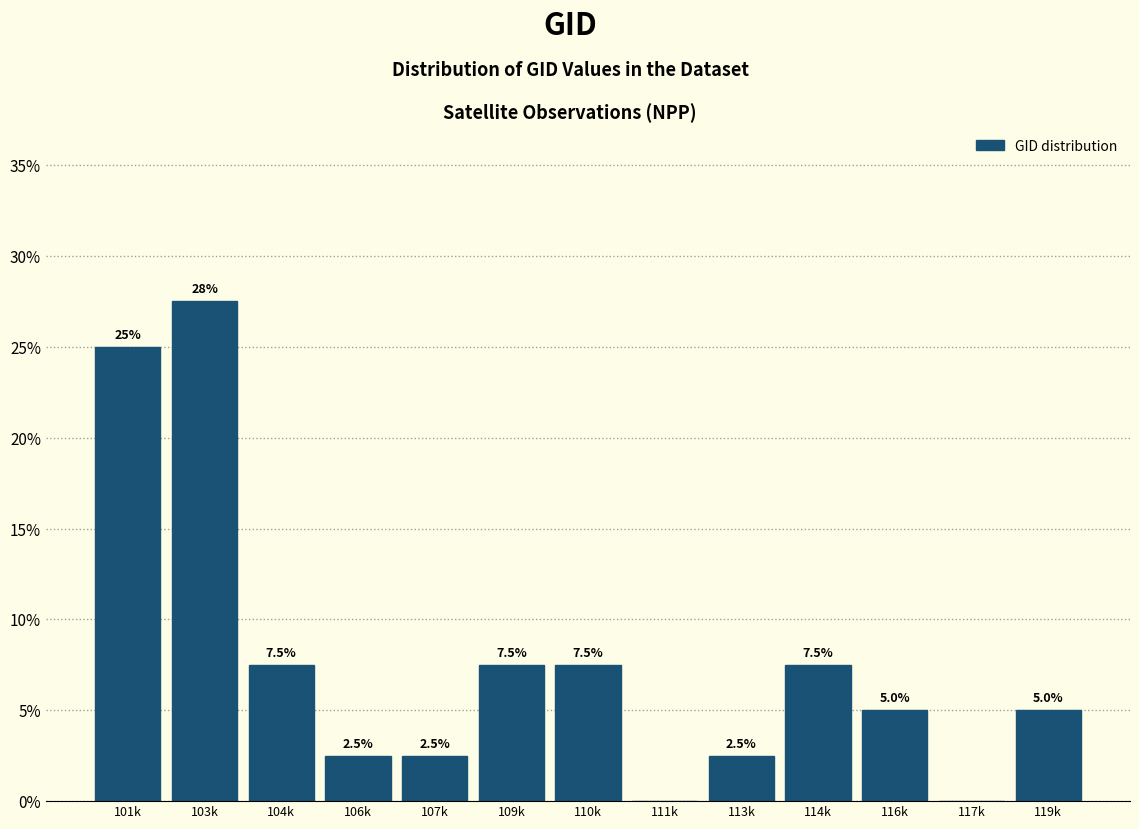

Reading left to right, transcribe all the data shown in this chart.

101k=25.0	103k=27.5	104k=7.5	106k=2.5	107k=2.5	109k=7.5	110k=7.5	111k=0.0	113k=2.5	114k=7.5	116k=5.0	117k=0.0	119k=5.0